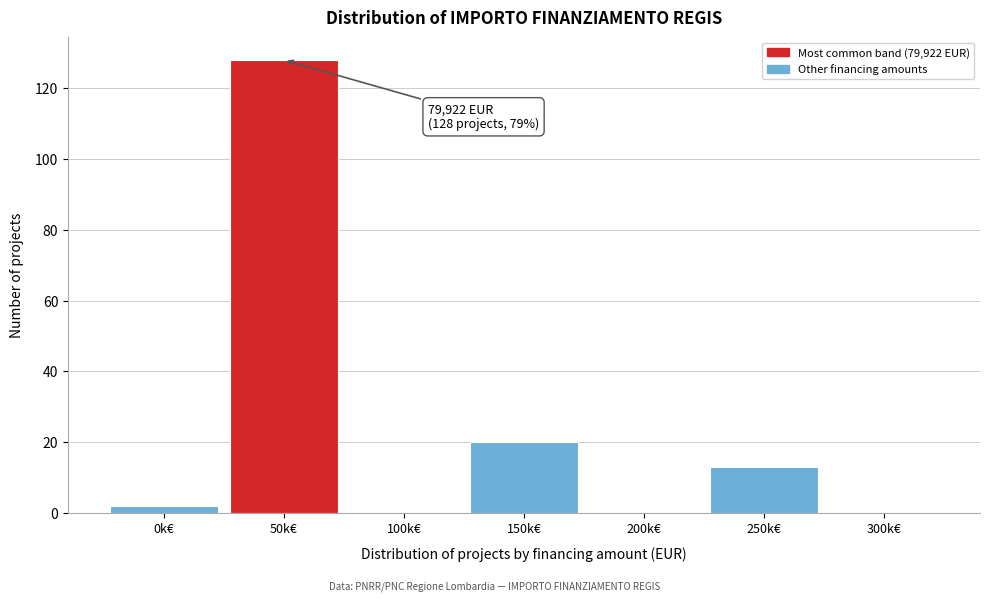

Reading right to left, list all the values displayed in this chart.

300k€=0	250k€=13	200k€=0	150k€=20	100k€=0	50k€=128	0k€=2